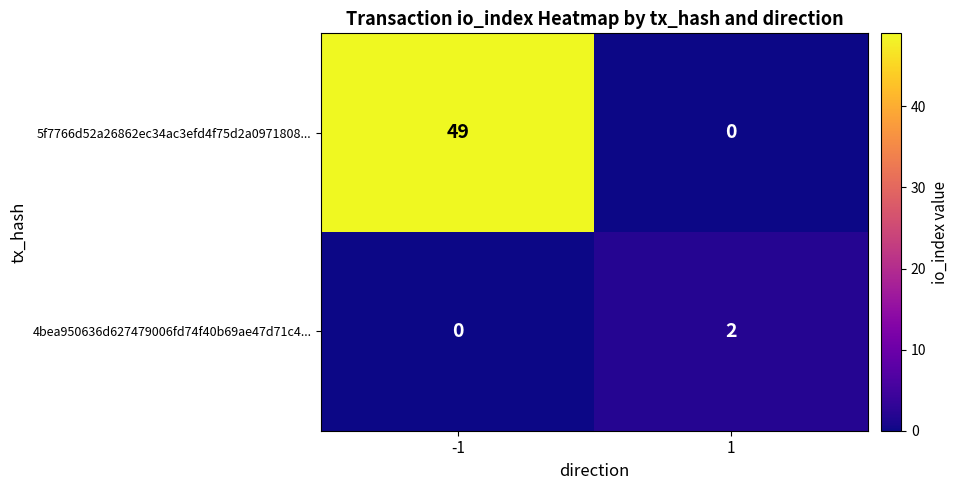

Rank the series by their maximum value, from lowest to highest.

4bea950636d627479006fd74f40b69ae47d71c4..., 5f7766d52a26862ec34ac3efd4f75d2a0971808...